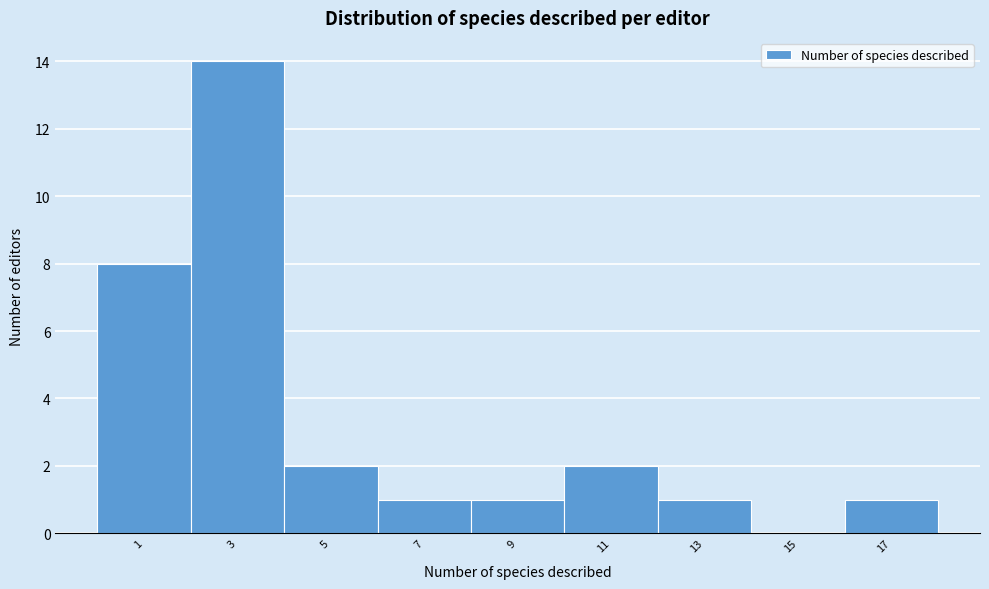

Reading left to right, list all the values displayed in this chart.

1=8	3=14	5=2	7=1	9=1	11=2	13=1	15=0	17=1